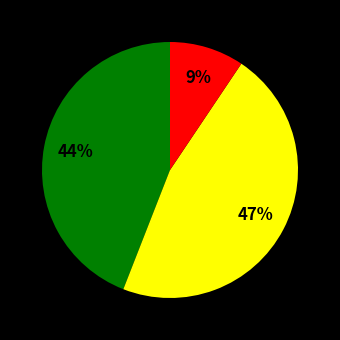

Does any single category account for the majority?

No